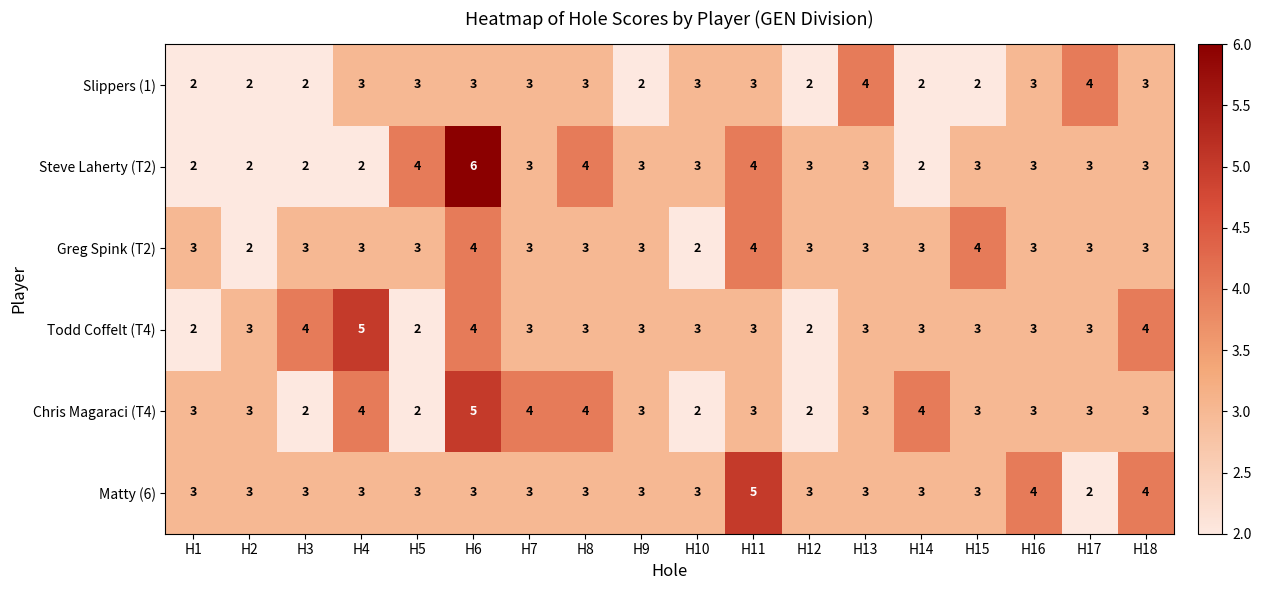

What is the total value across all series at H14?

17